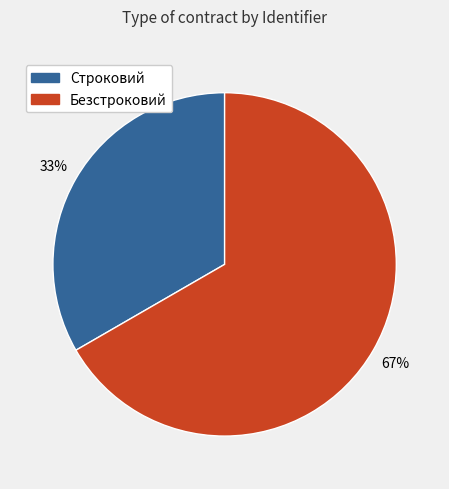

Is there a majority slice in this chart?

Yes